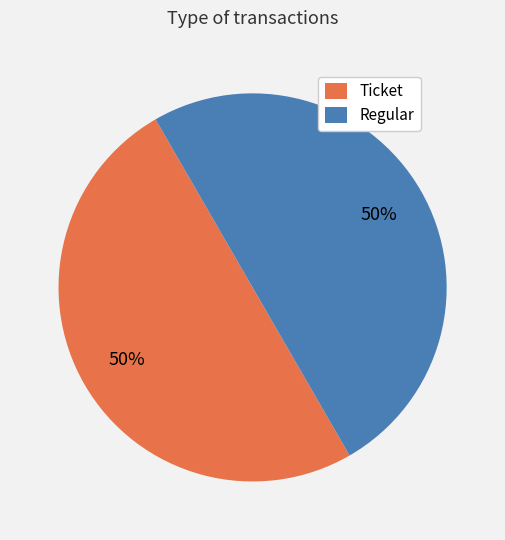

To the nearest percent, what is the average slice percentage?

50%